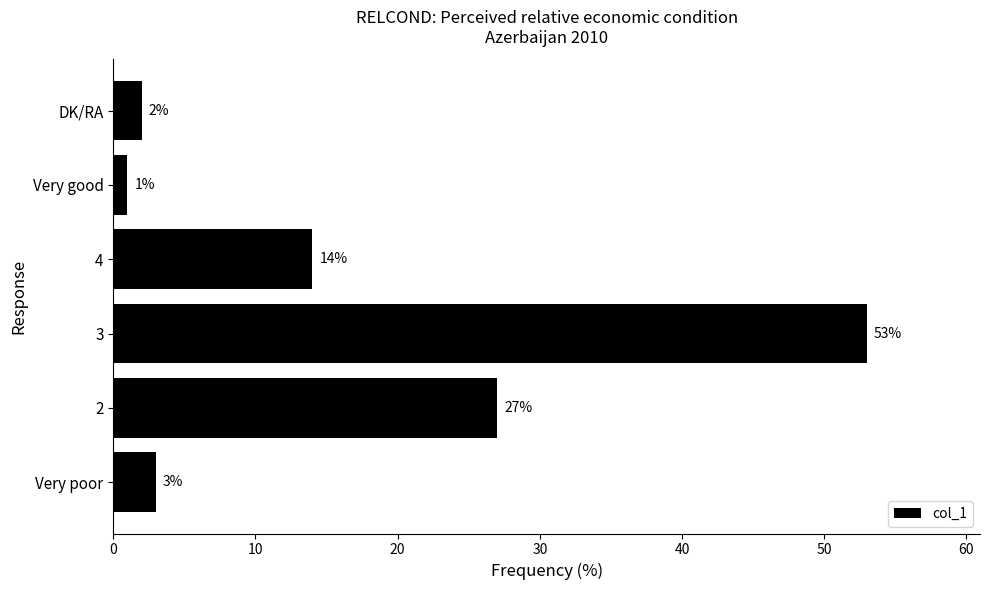

The value at DK/RA is 2. True or false?

True